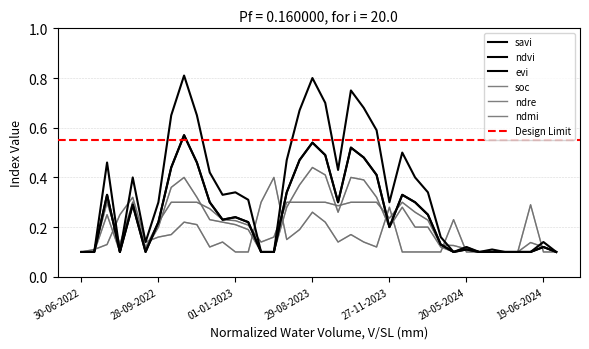

Where is ndre nearest to the value 0?

30-06-2022